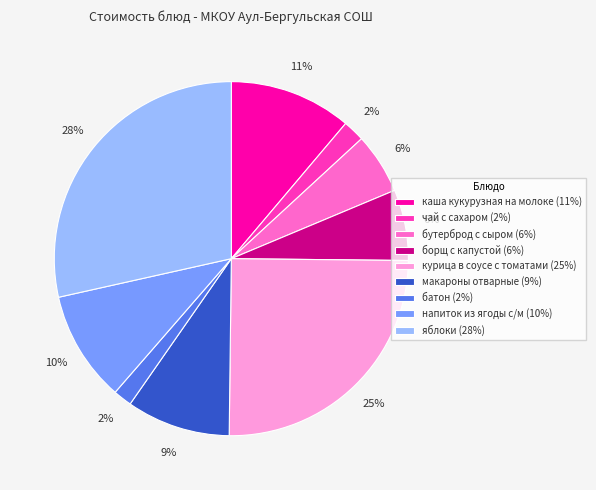

Is there a majority slice in this chart?

No